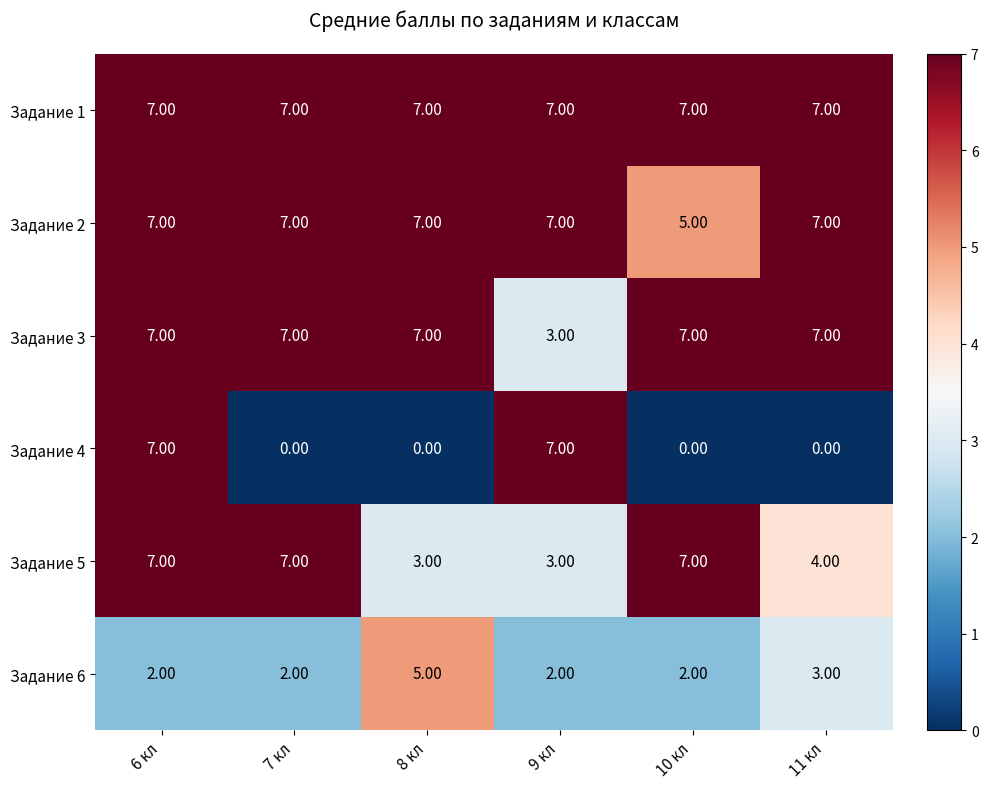

What is the spread (max minus min) of values at 7 кл?

7